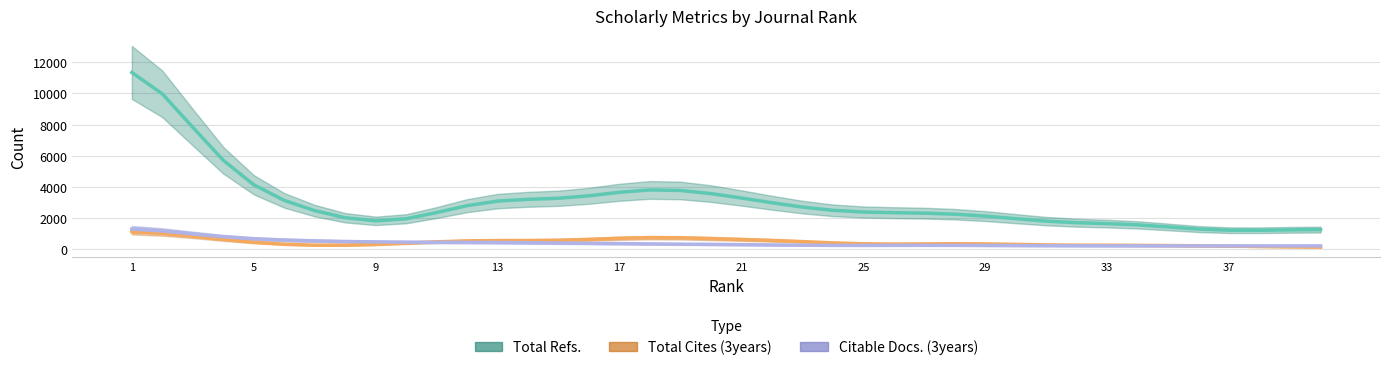

At which category does the chart reach its peak across all series?

1